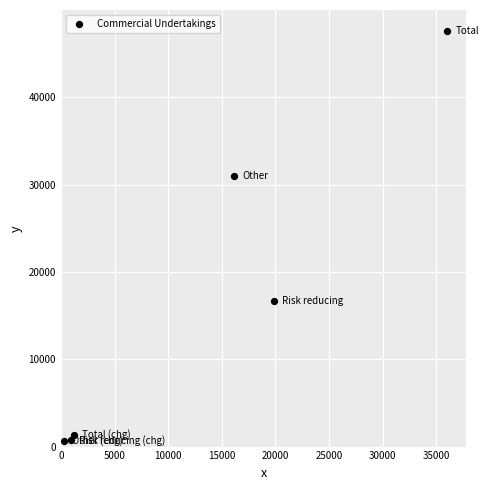

What Y value in the scatter plot is closest to 24151?

30991